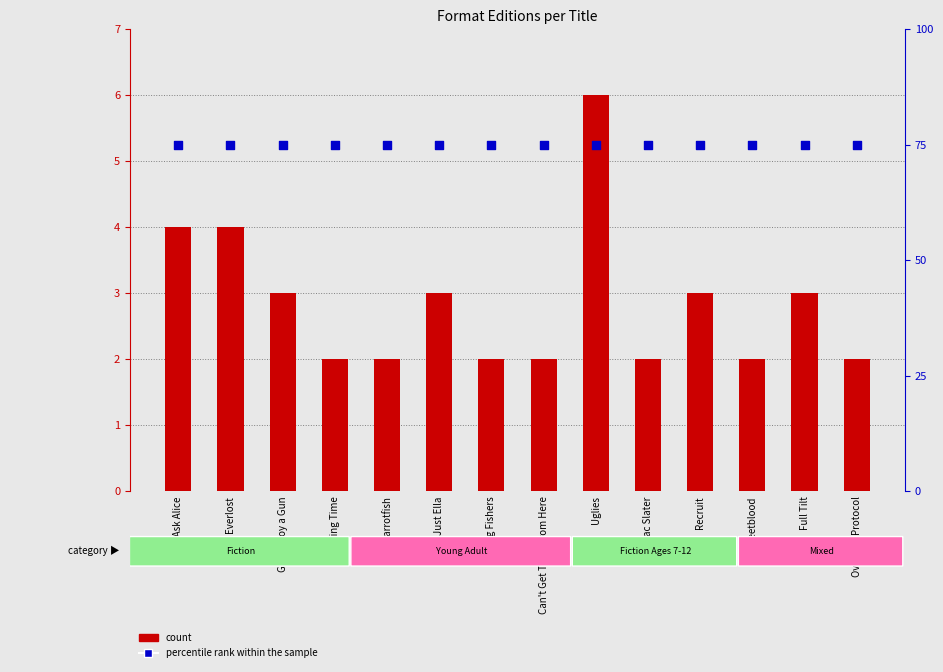

Is the value of count at Just Ella greater than the value of percentile rank within the sample at Recruit?

No